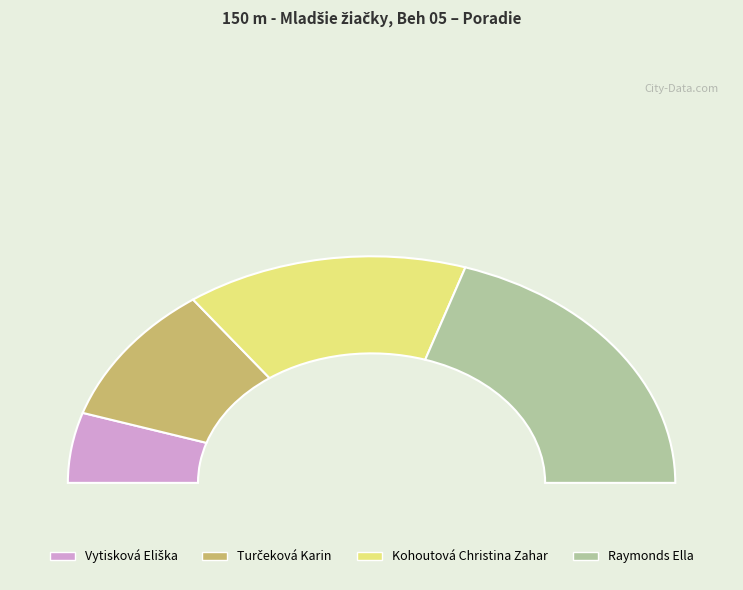

What percentage do Turčeková Karin and Kohoutová Christina Zahar together represent?

50.0%